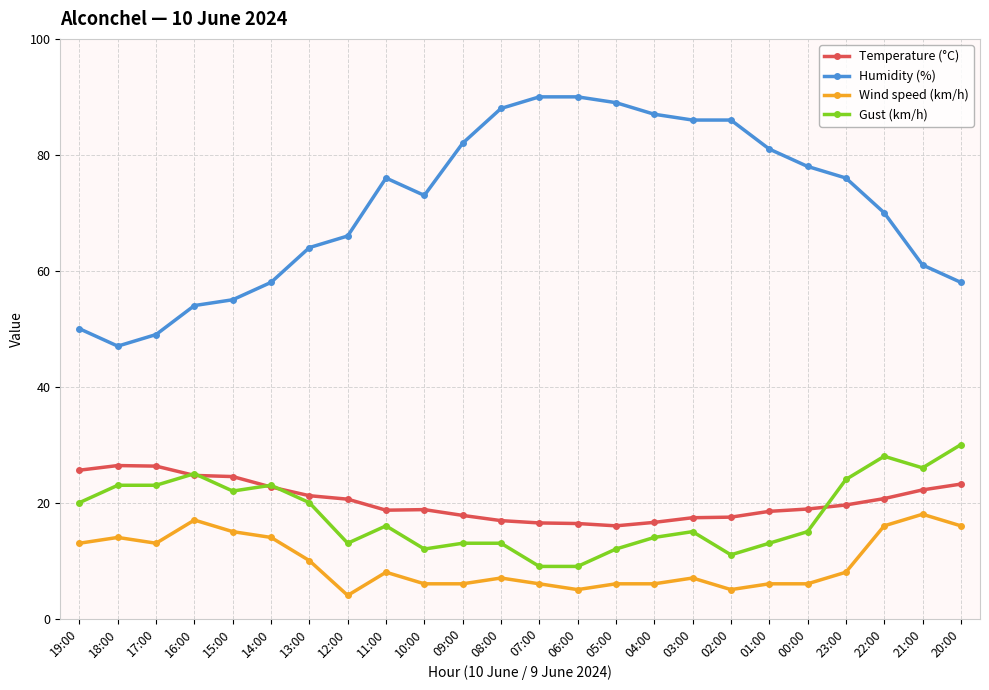

What position from the left is 05:00?

15